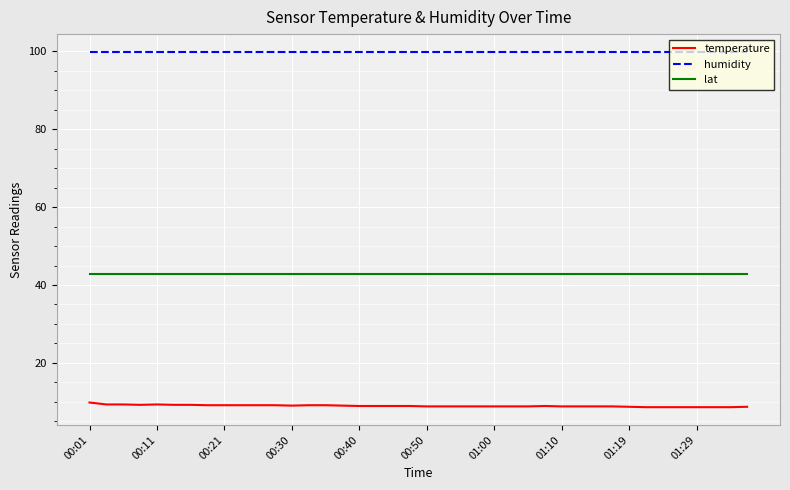

What is the sum of all lat values?

1712.5